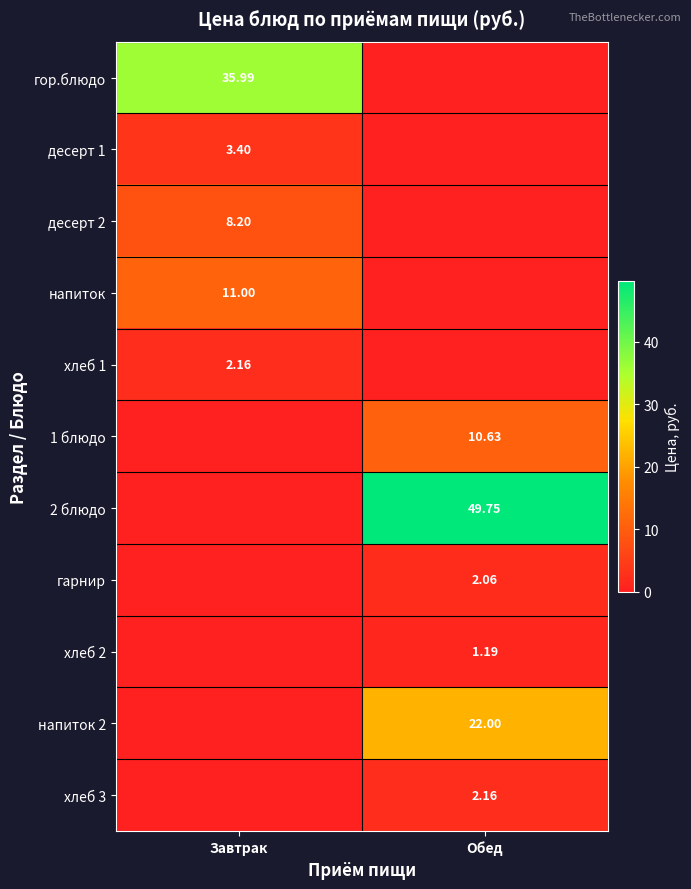

How many data points does each series have?

2